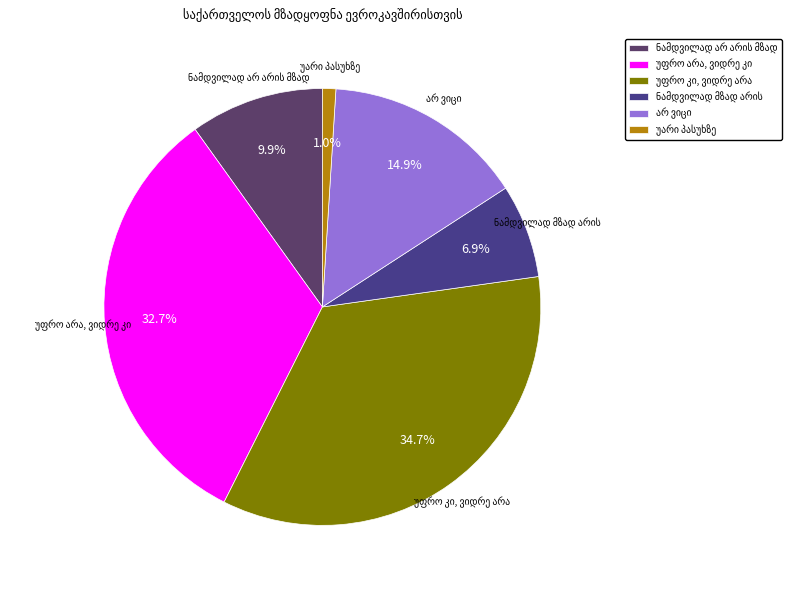

Does any single category account for the majority?

No